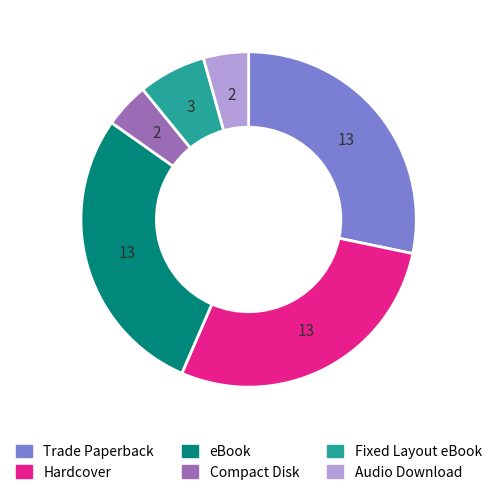

Do Trade Paperback and Fixed Layout eBook together represent more than half of the pie?

No